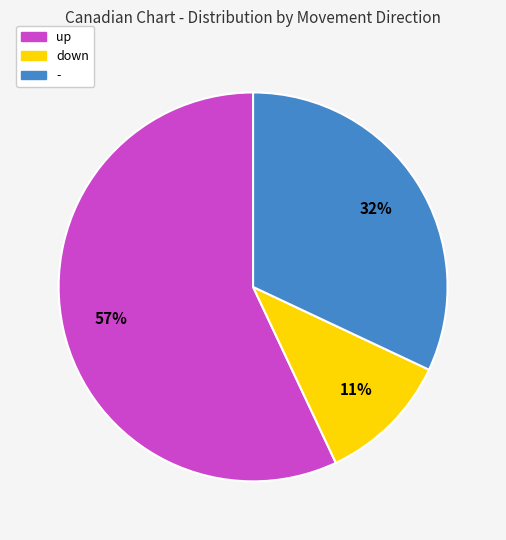

To the nearest percent, what portion does - represent?

32%